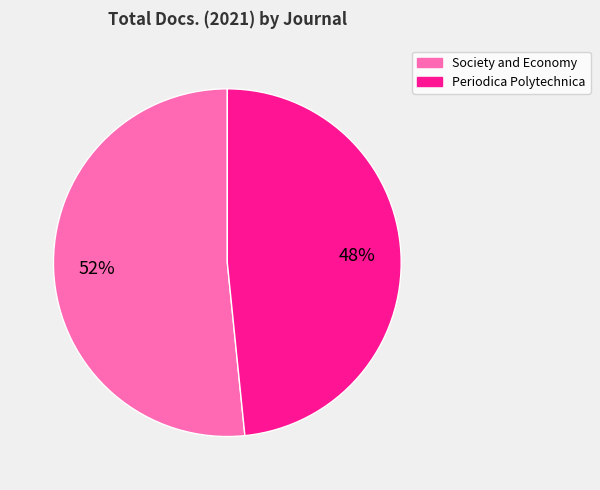

Does any single category account for the majority?

Yes